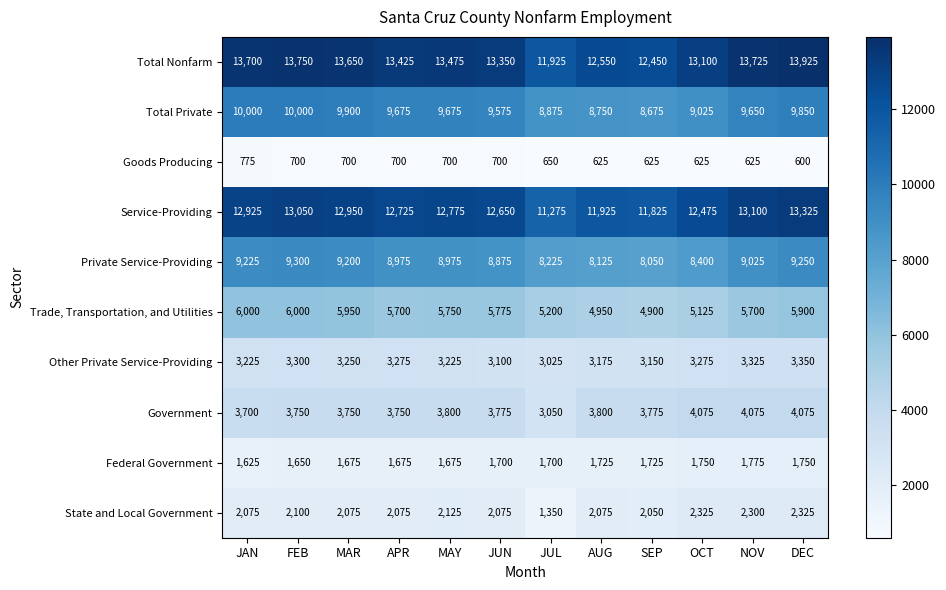

What is the smallest value displayed?

600